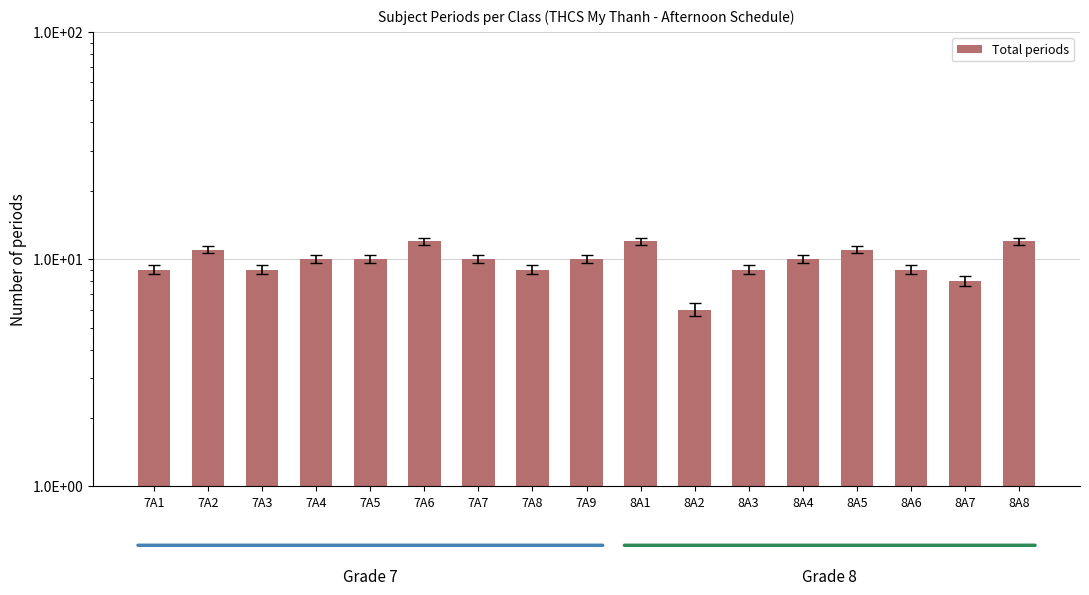

What is the change in value from 7A5 to 8A7?

-2